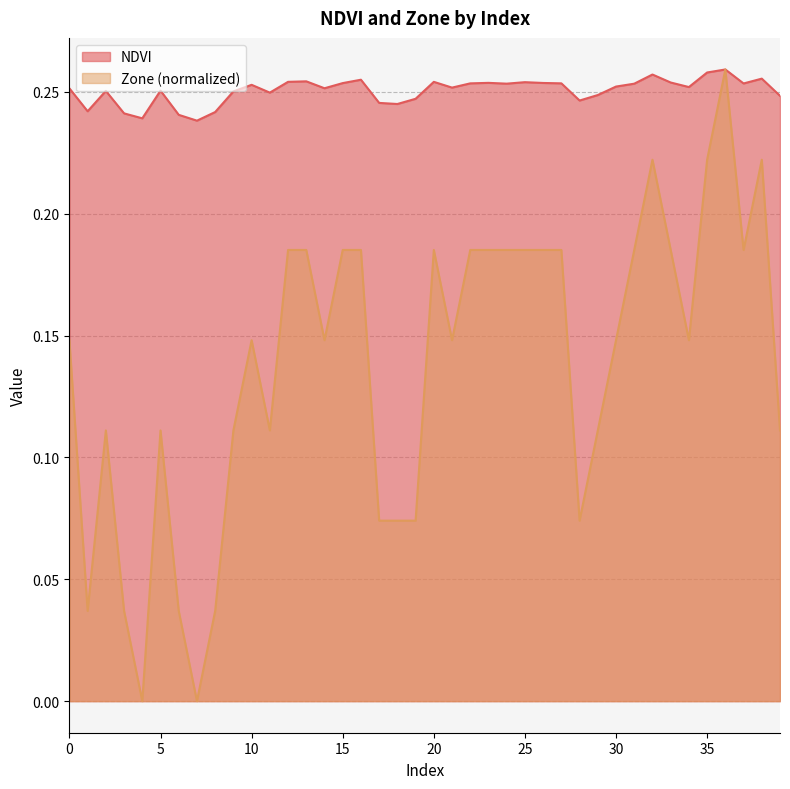

Reading left to right, extract all data points from this chart.

NDVI: 0=0.3	1=0.2	2=0.3	3=0.2	4=0.2	5=0.3	6=0.2	7=0.2	8=0.2	9=0.3	10=0.3	11=0.2	12=0.3	13=0.3	14=0.3	15=0.3	16=0.3	17=0.2	18=0.2	19=0.2	20=0.3	21=0.3	22=0.3	23=0.3	24=0.3	25=0.3	26=0.3	27=0.3	28=0.2	29=0.2	30=0.3	31=0.3	32=0.3	33=0.3	34=0.3	35=0.3	36=0.3	37=0.3	38=0.3	39=0.2
Zone: 0=0.1	1=0.0	2=0.1	3=0.0	4=0.0	5=0.1	6=0.0	7=0.0	8=0.0	9=0.1	10=0.1	11=0.1	12=0.2	13=0.2	14=0.1	15=0.2	16=0.2	17=0.1	18=0.1	19=0.1	20=0.2	21=0.1	22=0.2	23=0.2	24=0.2	25=0.2	26=0.2	27=0.2	28=0.1	29=0.1	30=0.1	31=0.2	32=0.2	33=0.2	34=0.1	35=0.2	36=0.3	37=0.2	38=0.2	39=0.1